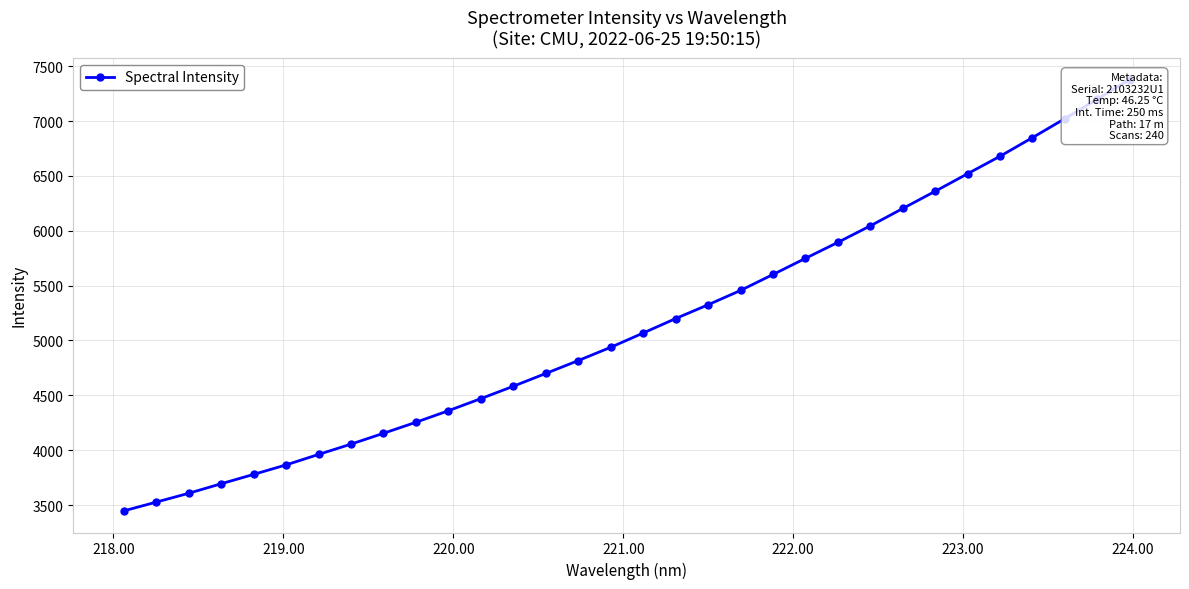

How many lines are shown in the chart?

1